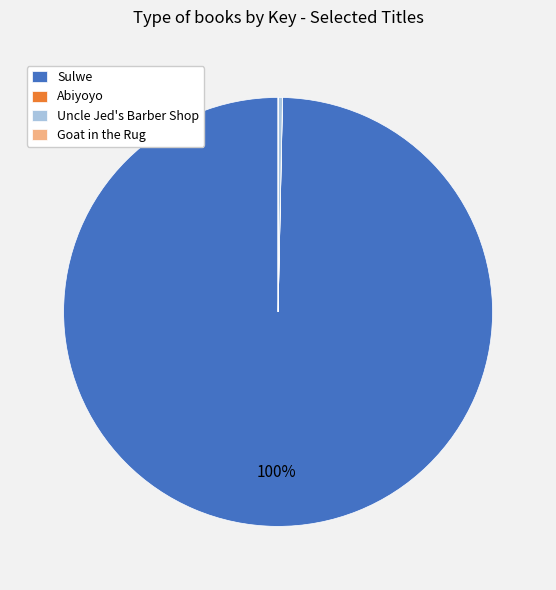

Which category has the biggest portion of the pie?

Sulwe